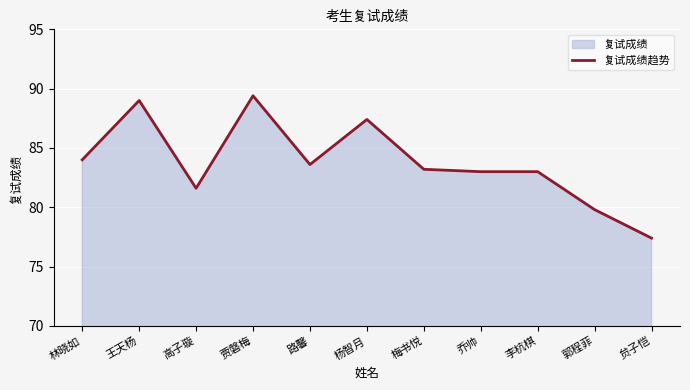

List the labels in order of value, smallest first.

贠子恺, 郭程菲, 高子璇, 乔帅, 李杭棋, 梅书悦, 路馨, 林晓如, 杨智月, 王天杨, 贾磐梅